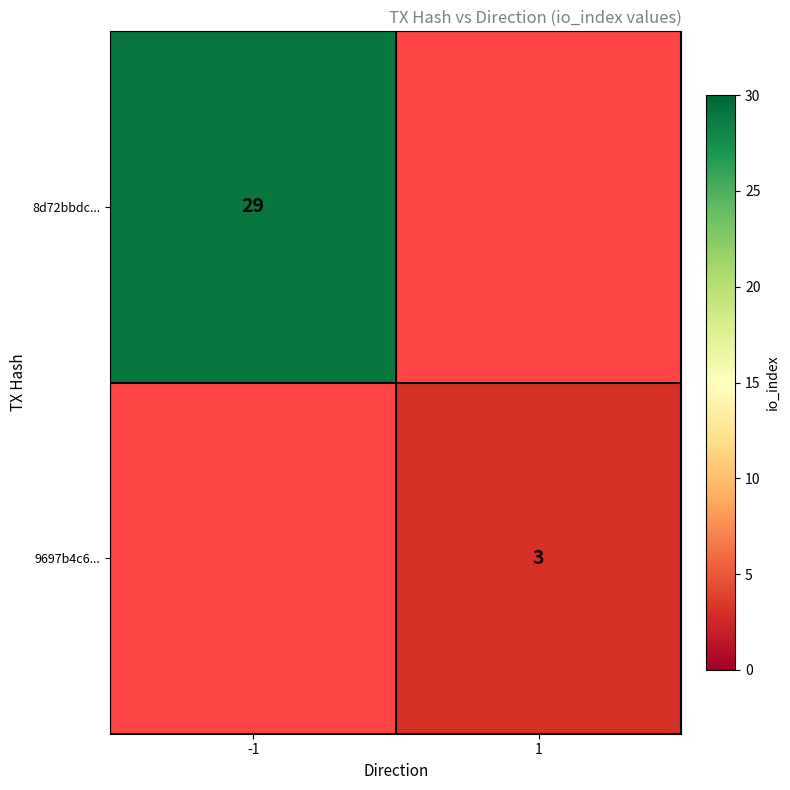

Is the value of 9697b4c6... at 1 greater than the value of 8d72bbdc... at -1?

No